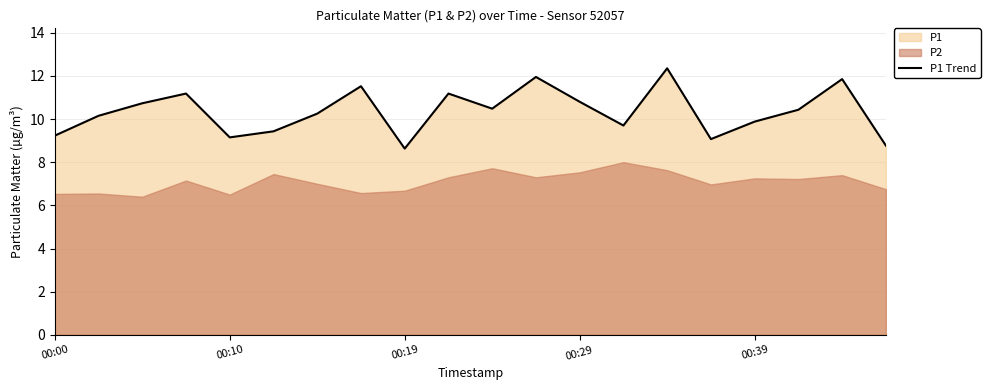

How many points are lower than both their immediate neighbors (excluding endpoints)?

5